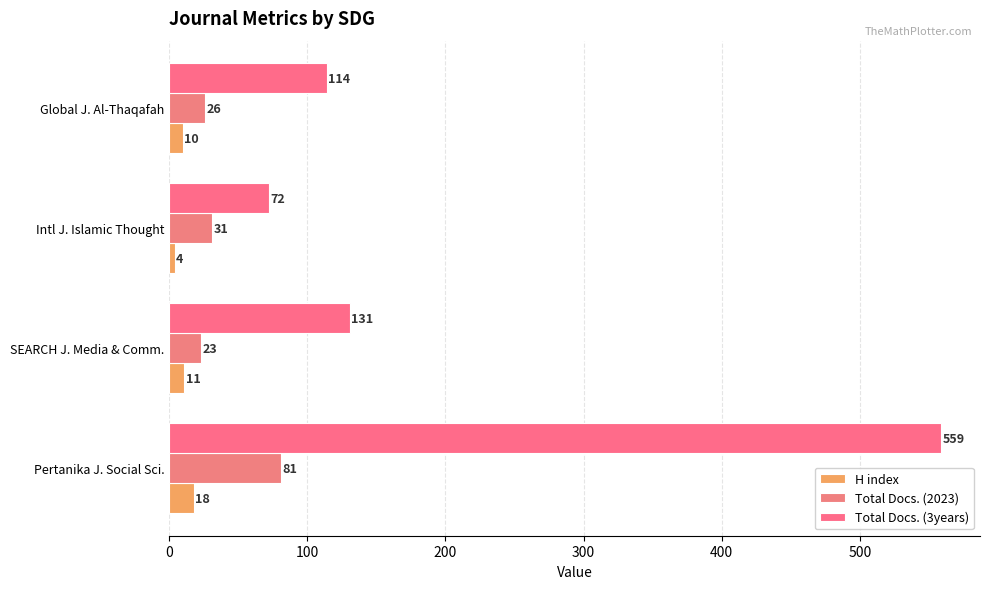

What is the difference between the second highest and second lowest values in the H index series?

1